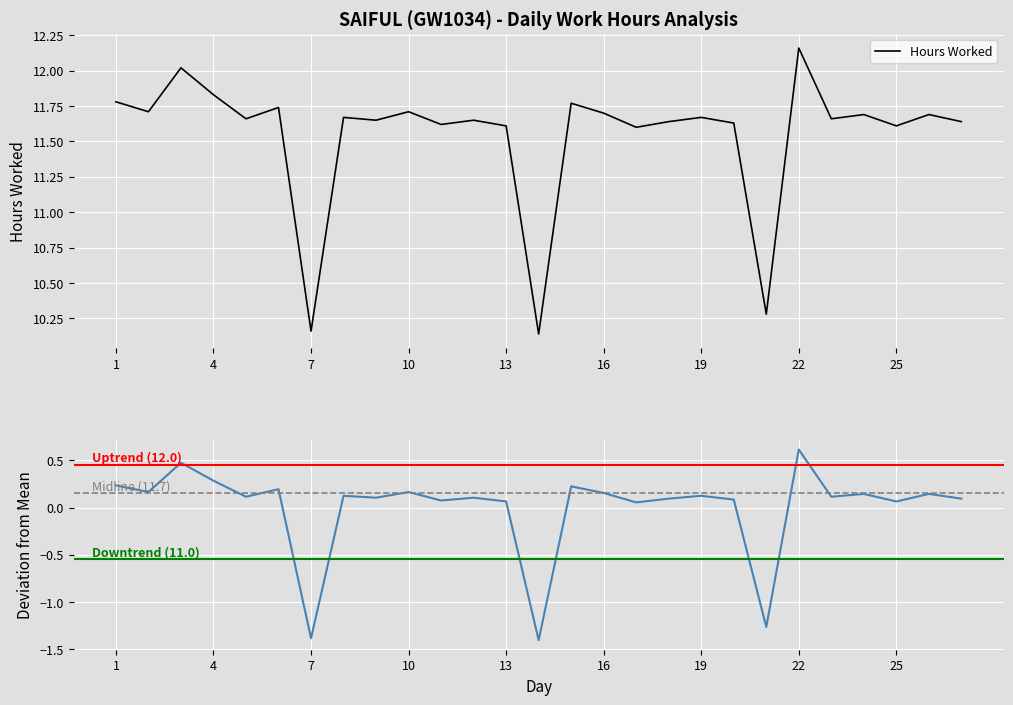

What is the value of the 10th point from the left?

11.7